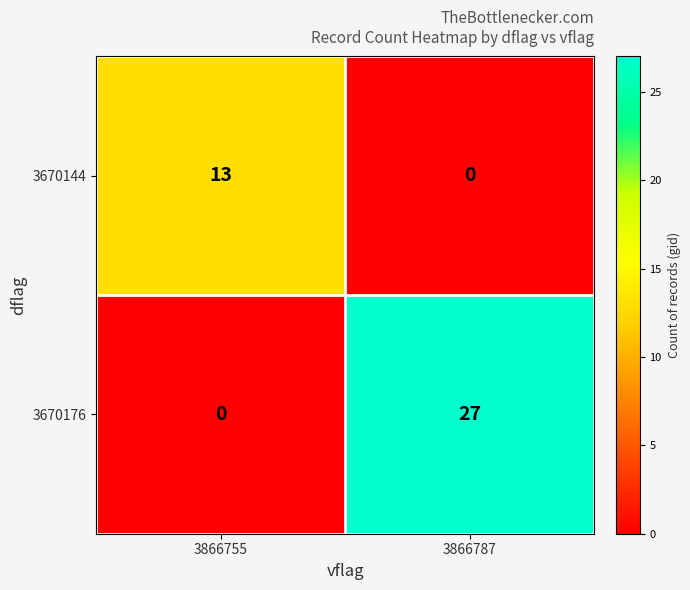

What is the sum of all 3670144 values?

13